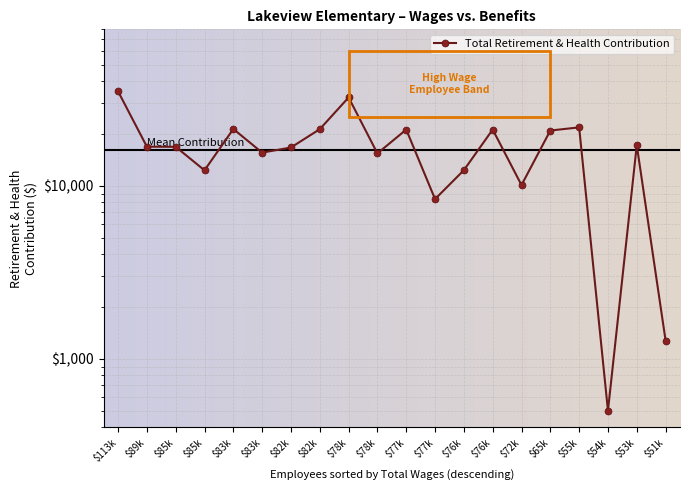

At which label does the data first exceed 16781?

$113k